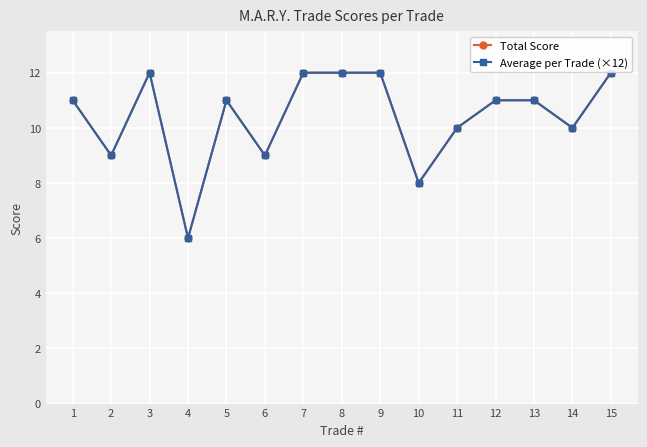

What value does the Average per Trade (×12) series have at 2?

9